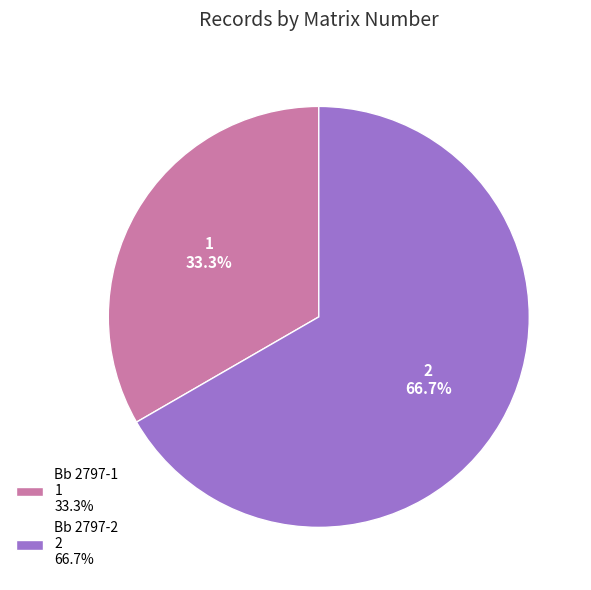

Does Bb 2797-1 represent more than half of the total?

No